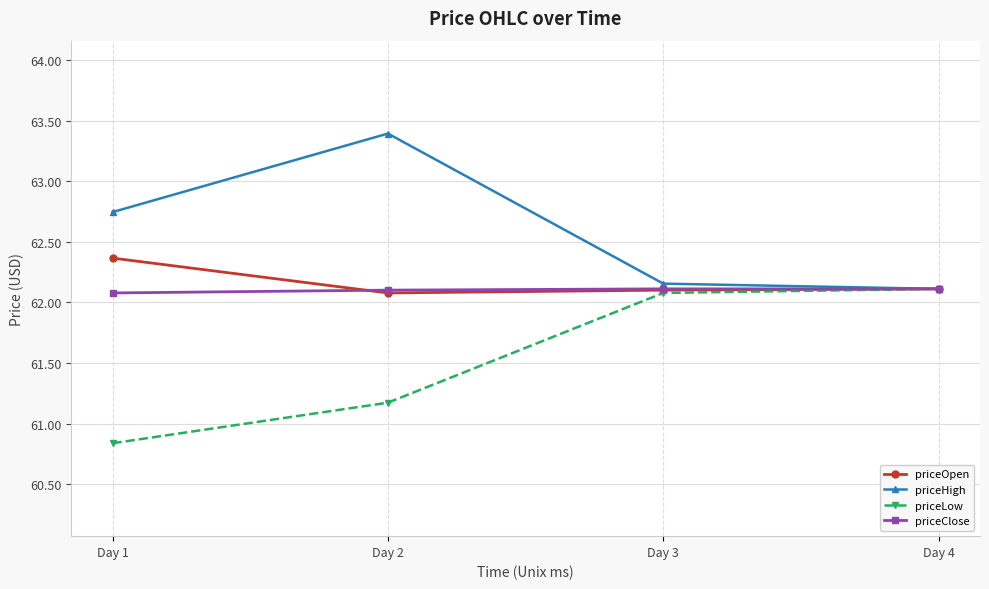

What are all the series names shown in the legend?

priceOpen, priceHigh, priceLow, priceClose